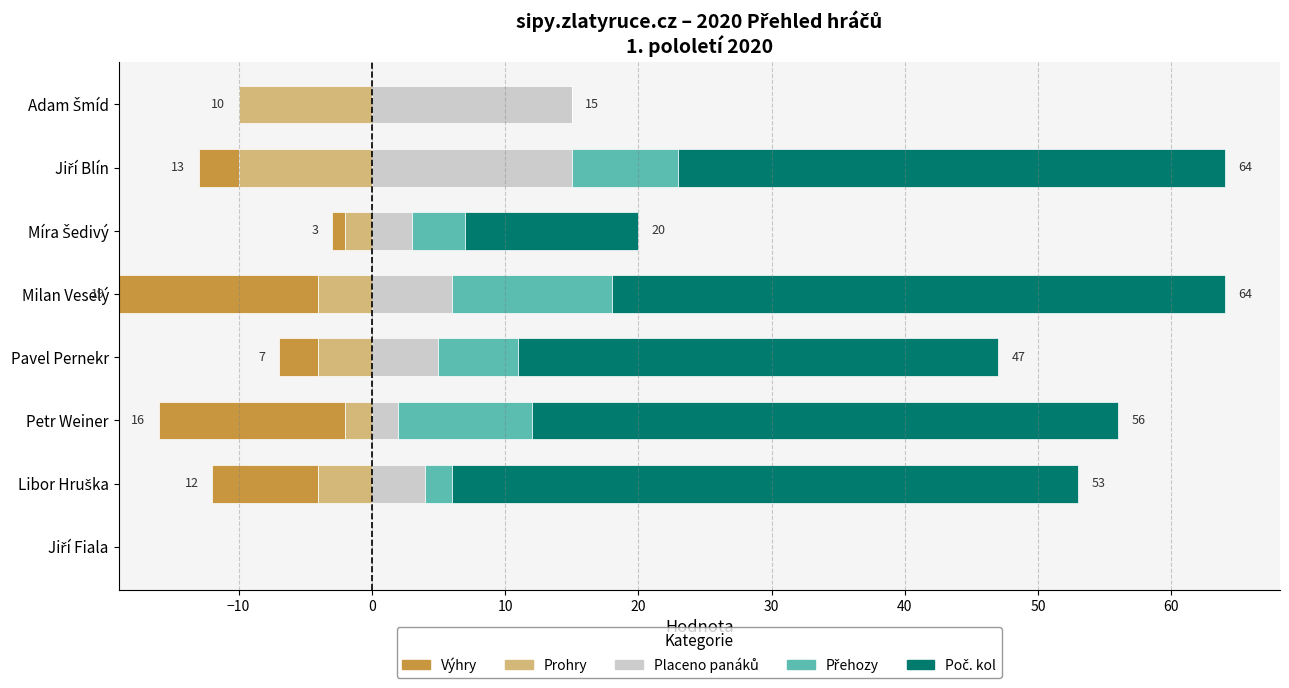

How many positive values does the Placeno panáků series have?

7